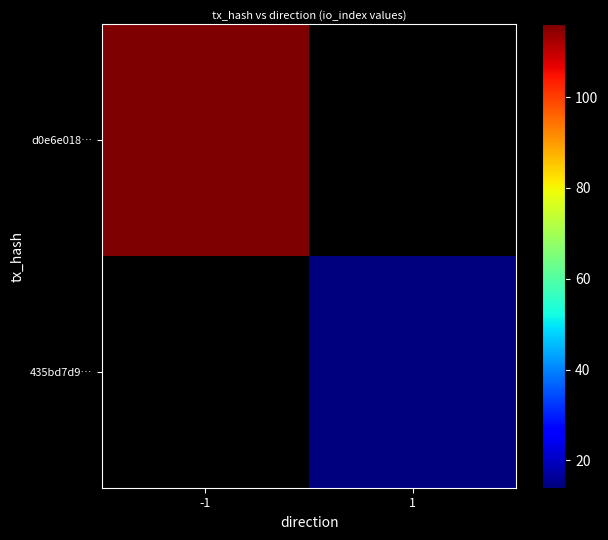

List the series in order of their overall mean, highest first.

d0e6e018…, 435bd7d9…